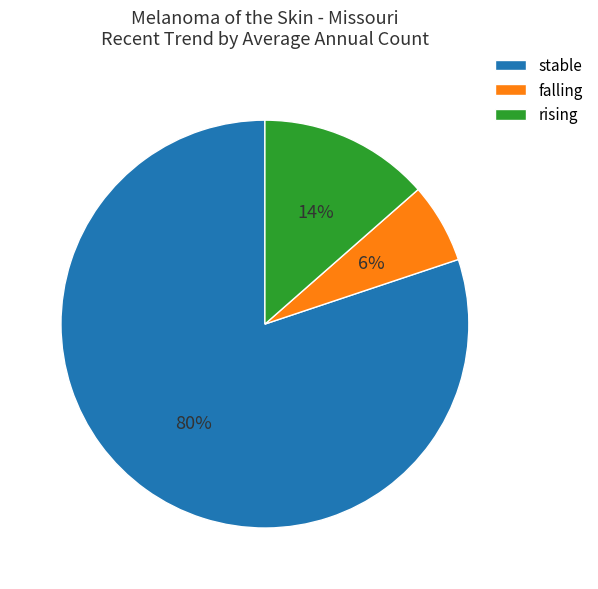

Which has a higher value, stable or falling?

stable